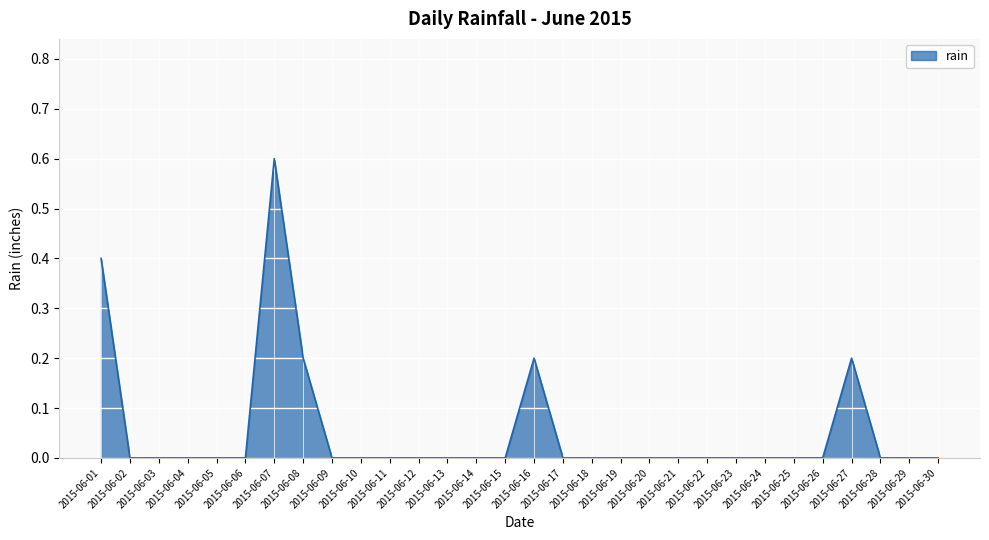

Which category has the highest value across all series?

2015-06-07